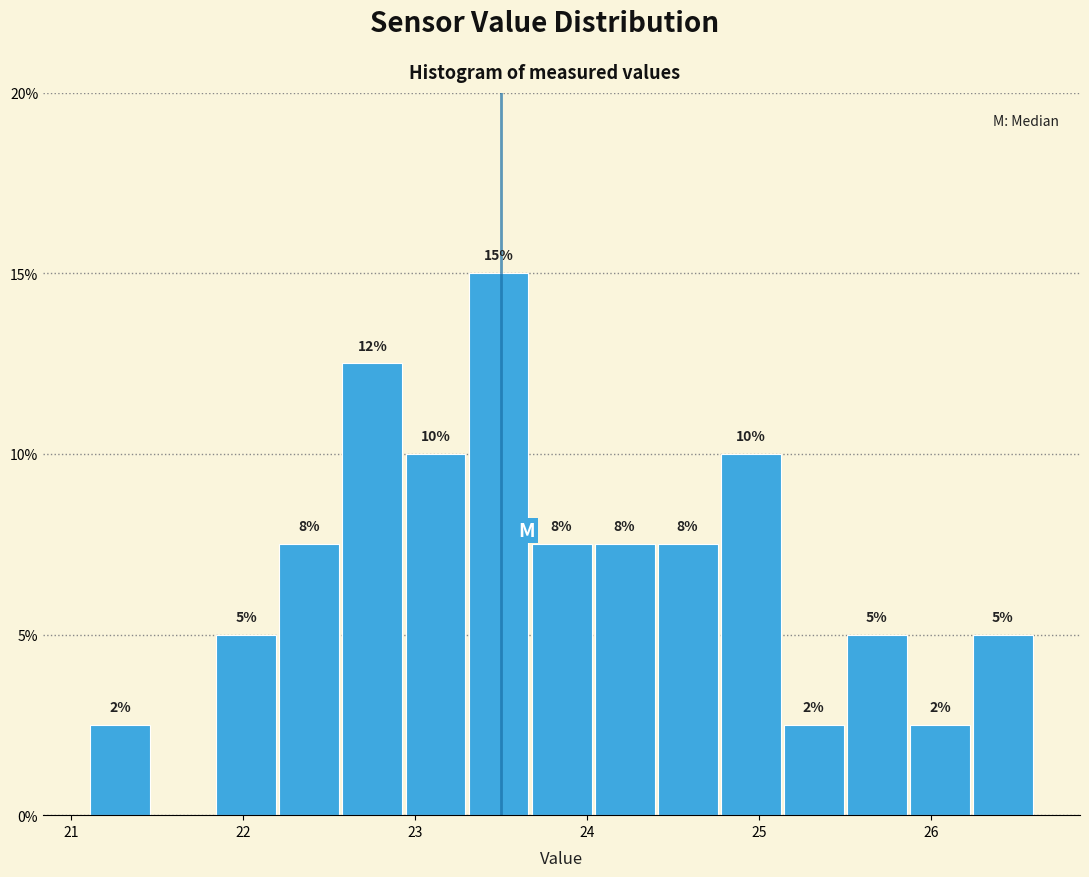

Around what value on the x-axis is the tallest bar? Give the approximate position of its centre, as read against the axis.

23.5